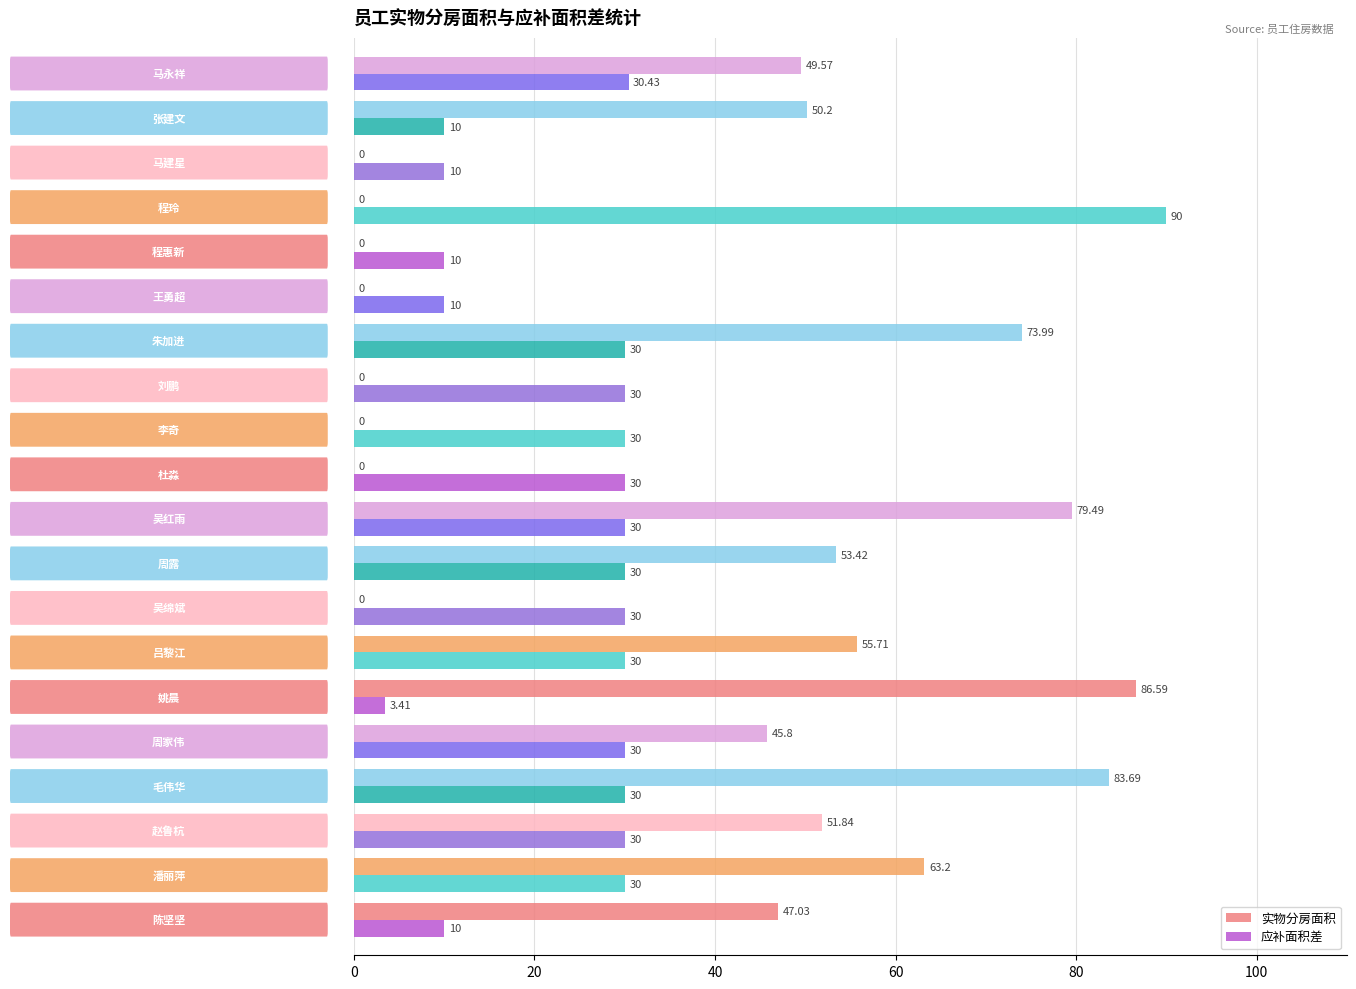

Which series has the largest total across all categories?

实物分房面积